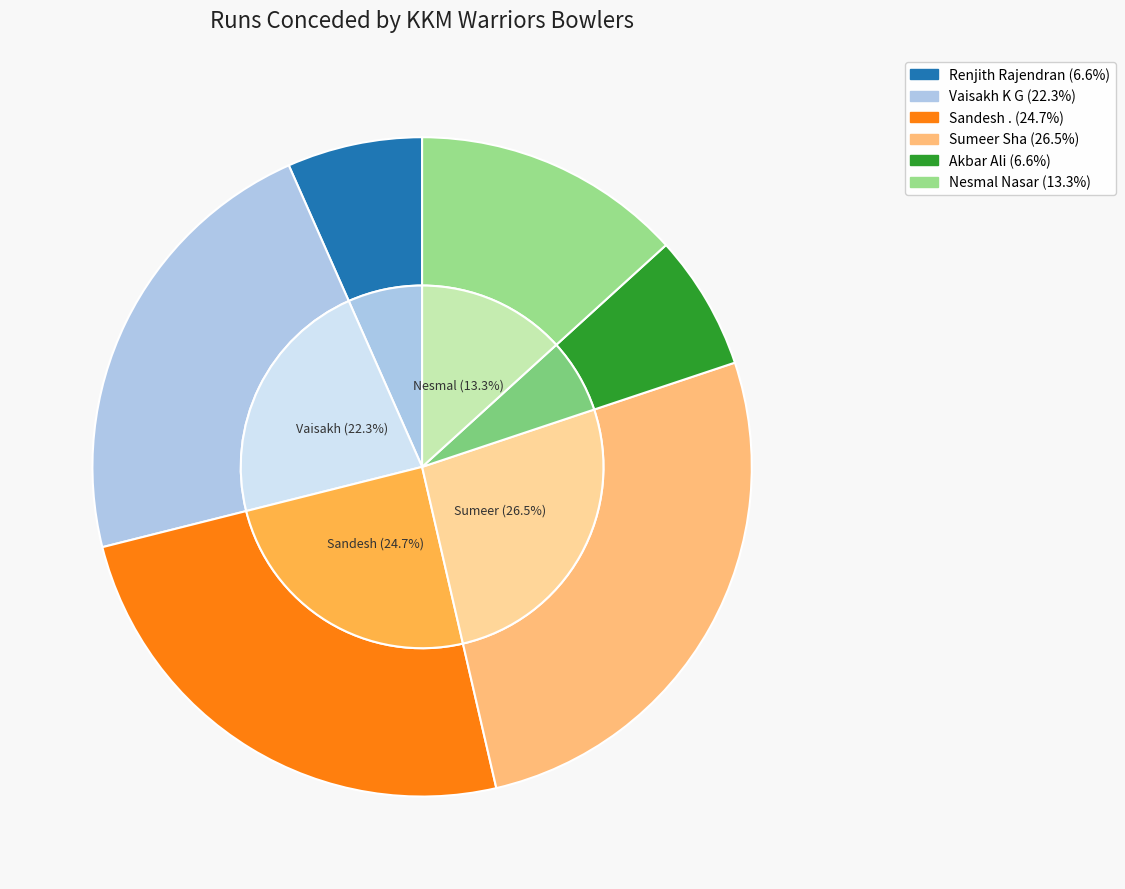

Is there any slice that represents more than half of the pie?

No